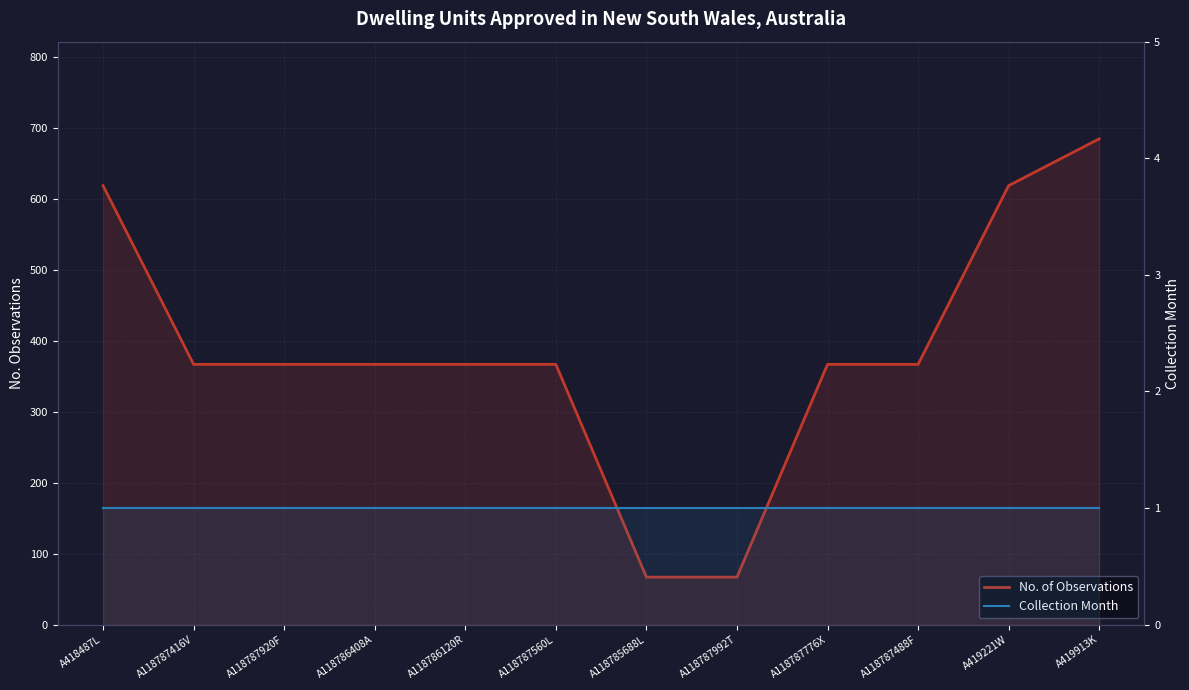

Reading right to left, extract all data points from this chart.

No. of Observations: 685	619	367	367	67	67	367	367	367	367	367	619
Collection Month: 1	1	1	1	1	1	1	1	1	1	1	1